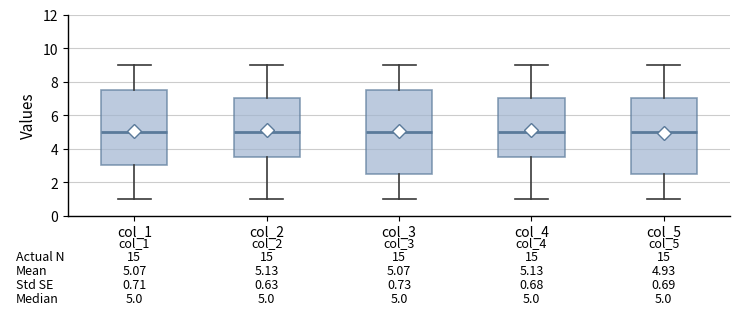

Comparing the boxes themselves (not the whiskers), which one is the tallest?

col_3